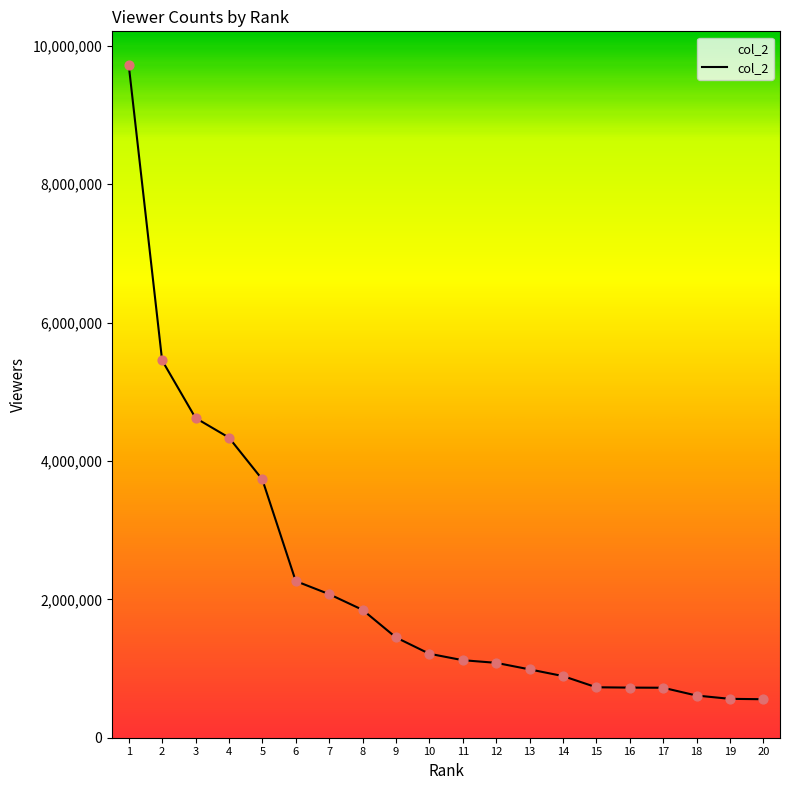

What is the change in value from 1 to 19?

-9162622